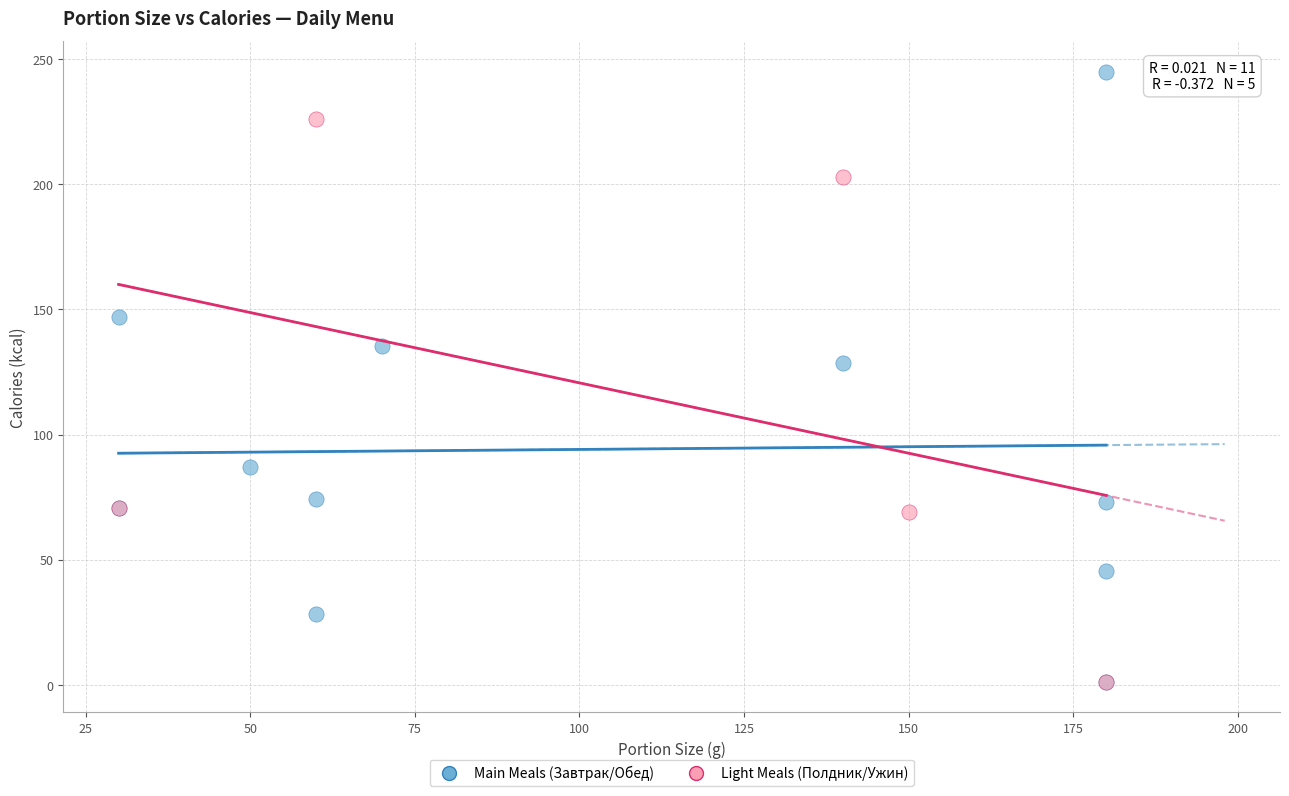

Which series contains the highest Y value?

Main Meals (Завтрак/Обед)